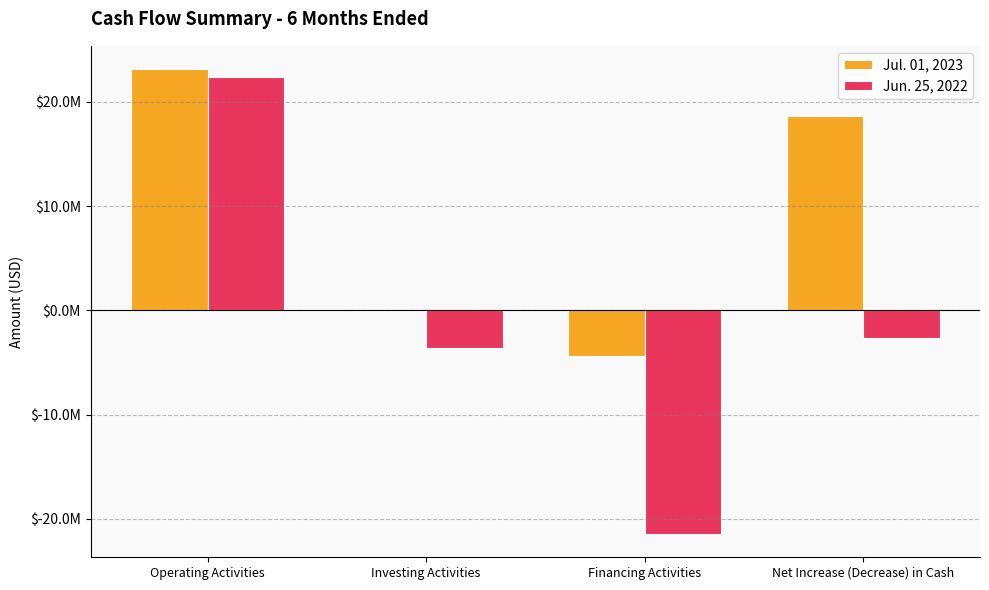

What are all the series names shown in the legend?

Jul. 01, 2023, Jun. 25, 2022